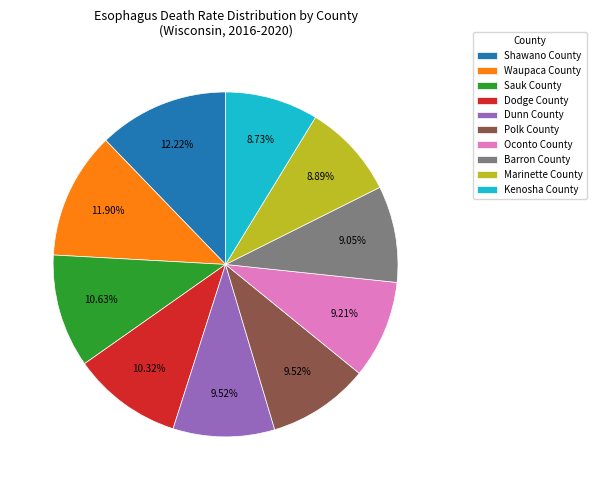

To the nearest percent, what is the combined percentage of Sauk County and Shawano County?

23%